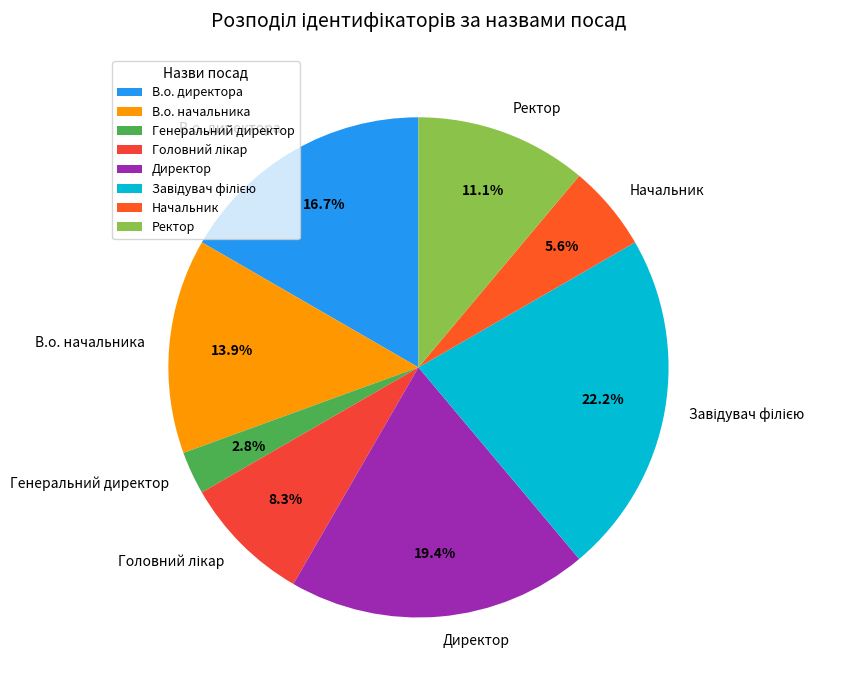

Does Генеральний директор represent more than half of the total?

No